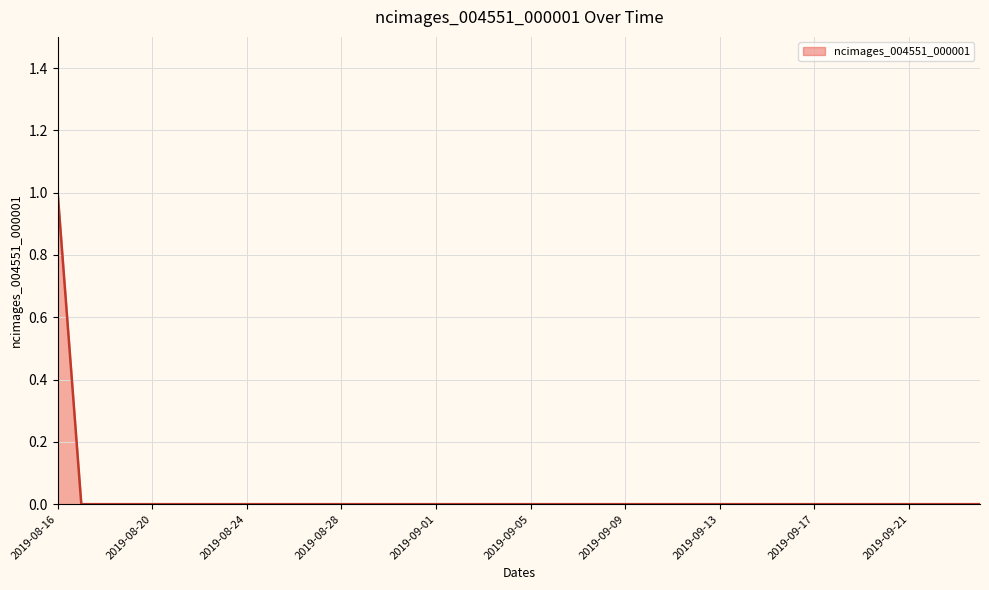

Count the number of data series in this chart.

1